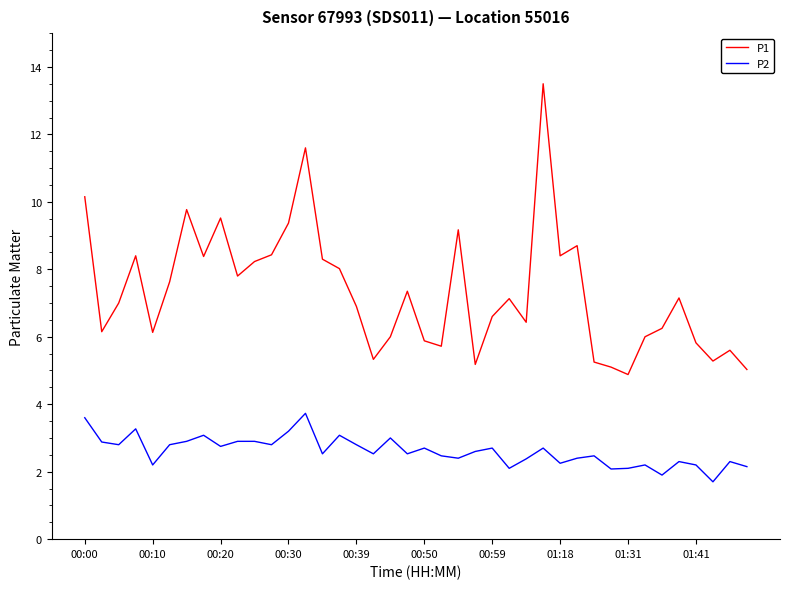

Which series has the largest range (max minus min)?

P1